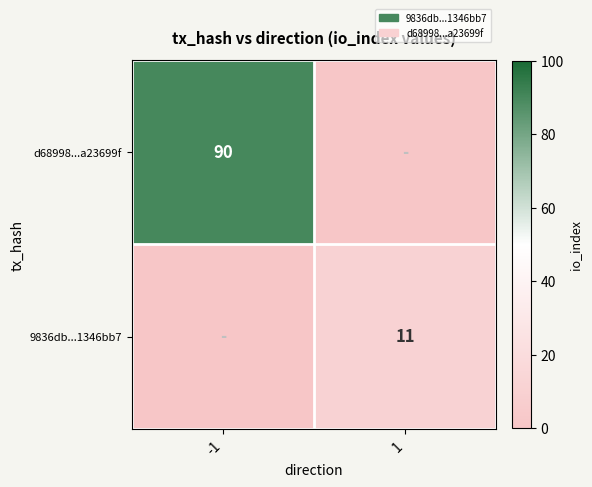

What is the maximum value shown in the chart?

90